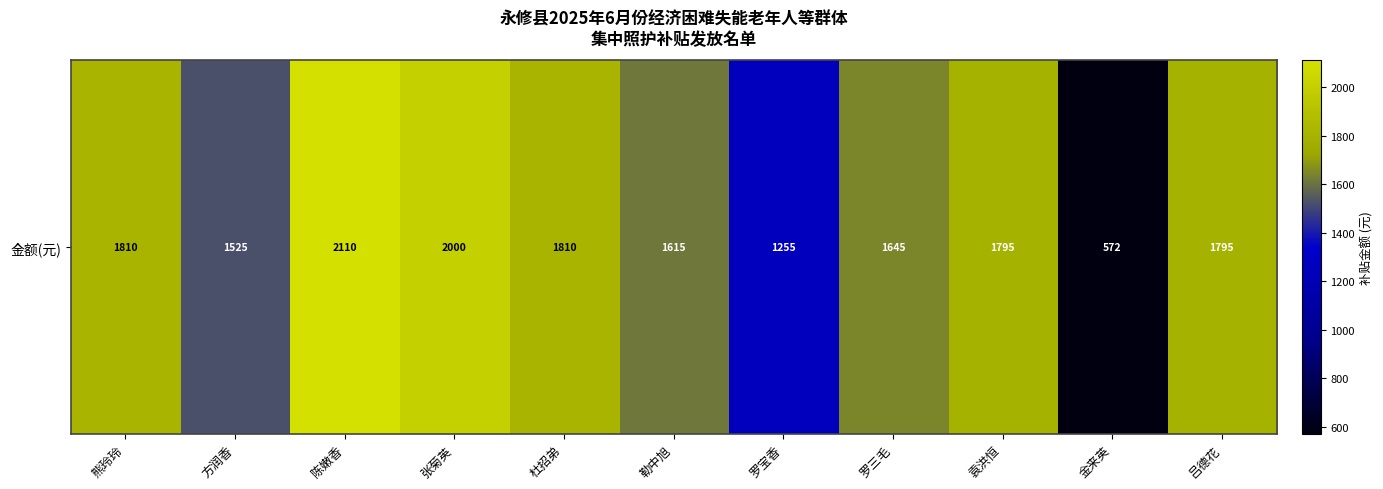

True or false: the data shows 1810 at 熊玲玲.

True